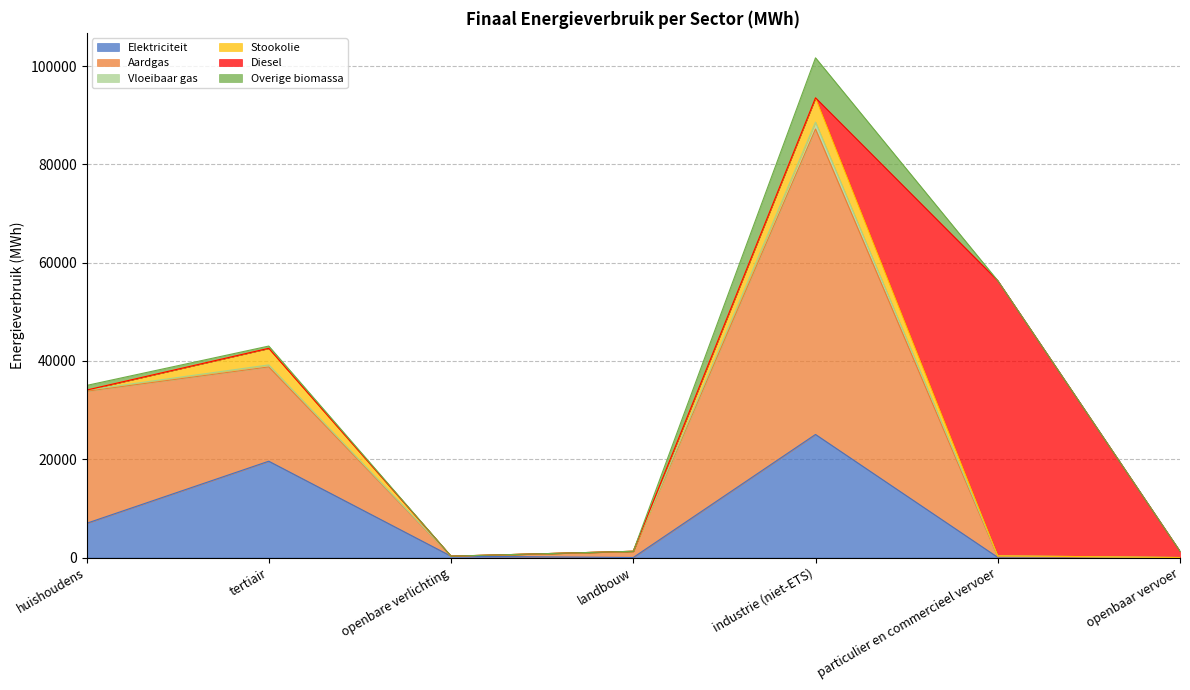

Which series has the largest total across all categories?

Aardgas